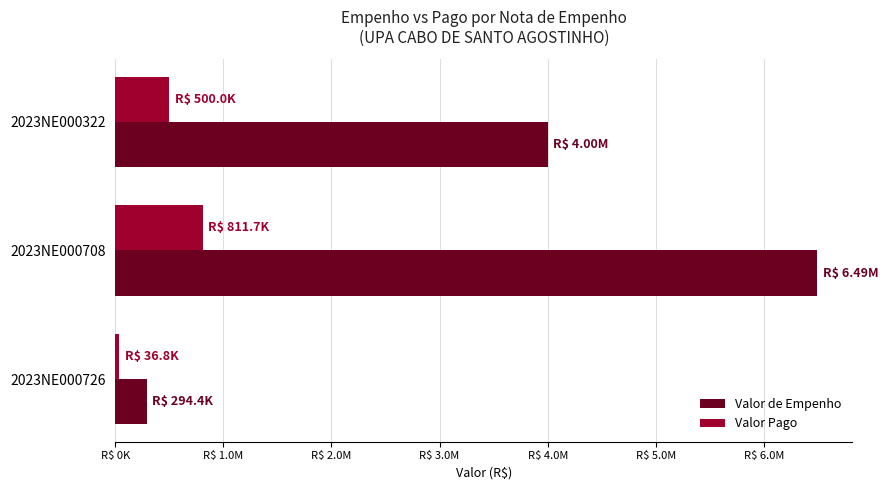

What are all the series names shown in the legend?

Valor de Empenho, Valor Pago